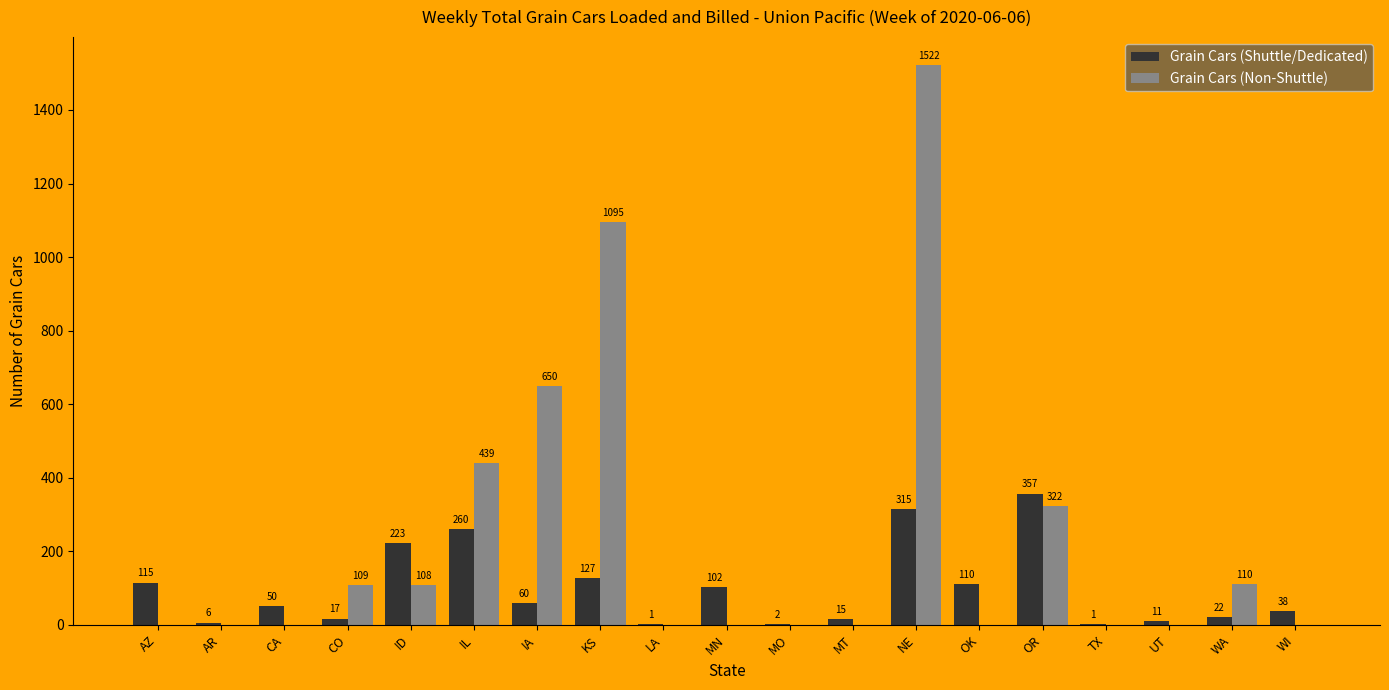

Are the bars grouped side by side (vs. stacked)?

Yes